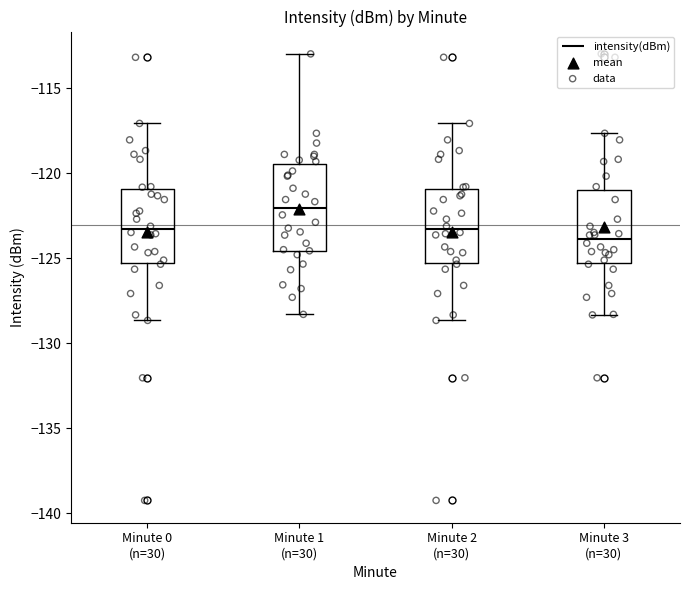

Reading left to right, transcribe this box plot: for each box, give where its median line is, the range the box spans, and where its two whiskers end, as read against the y-axis. The values are not printed on the chart, so give them approximately, as read against the axis.

Minute 0 (n=30): median -123.5, box -125.5 to -121.0, whiskers -128.5 to -117.0
Minute 1 (n=30): median -122.0, box -124.5 to -119.5, whiskers -128.5 to -113.0
Minute 2 (n=30): median -123.5, box -125.5 to -121.0, whiskers -128.5 to -117.0
Minute 3 (n=30): median -124.0, box -125.5 to -121.0, whiskers -128.5 to -117.5